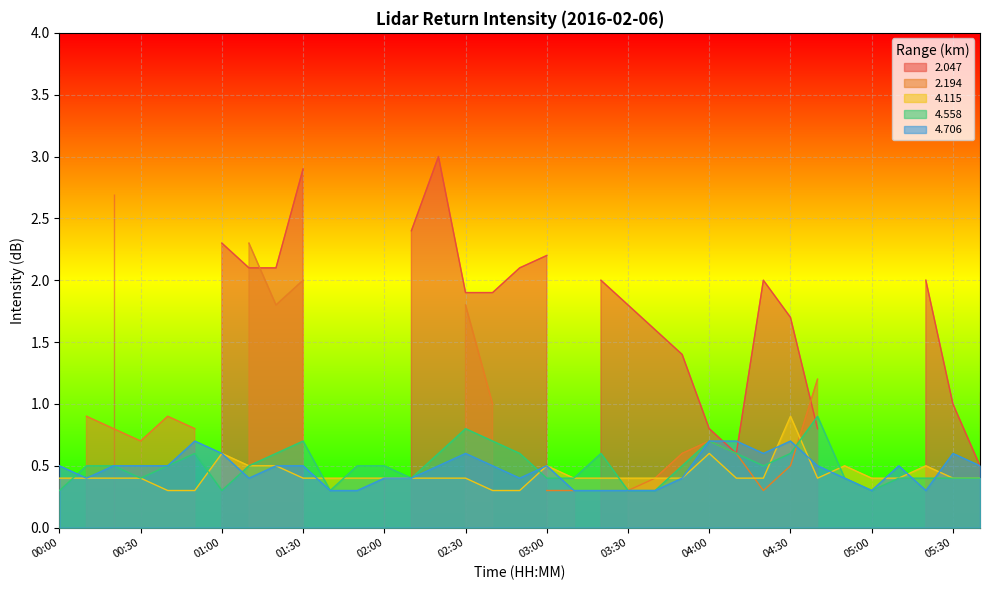

True or false:   4.115 has more than 1 points higher than both neighbors.

True